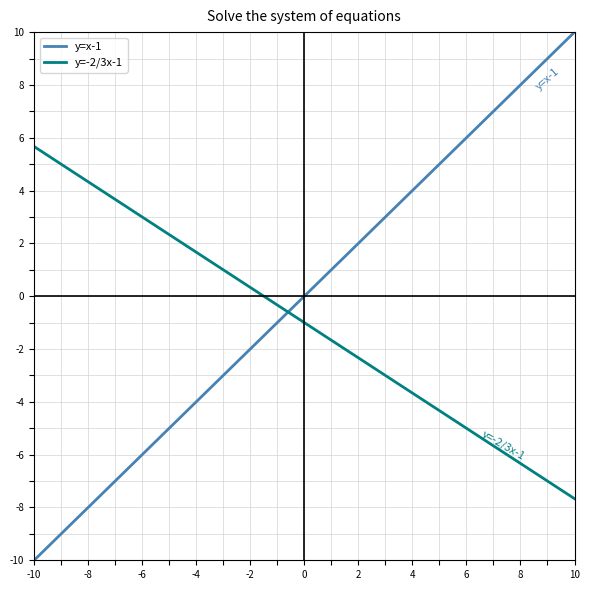

Rank the series by their maximum value, from lowest to highest.

y=-2/3x-1, y=x-1